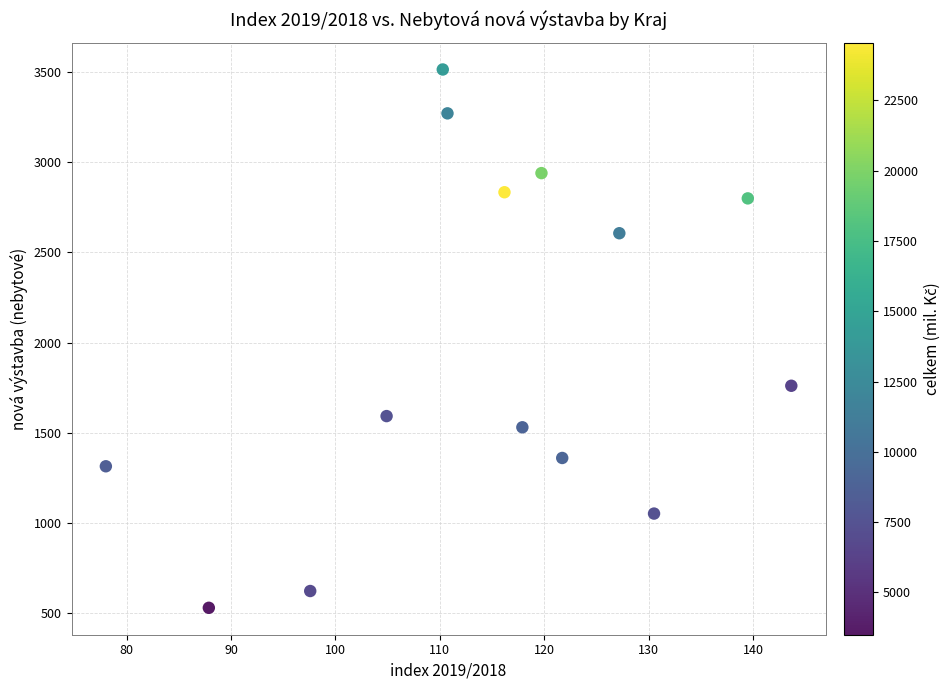

What Y value in the scatter plot is closest to 2022?

1761